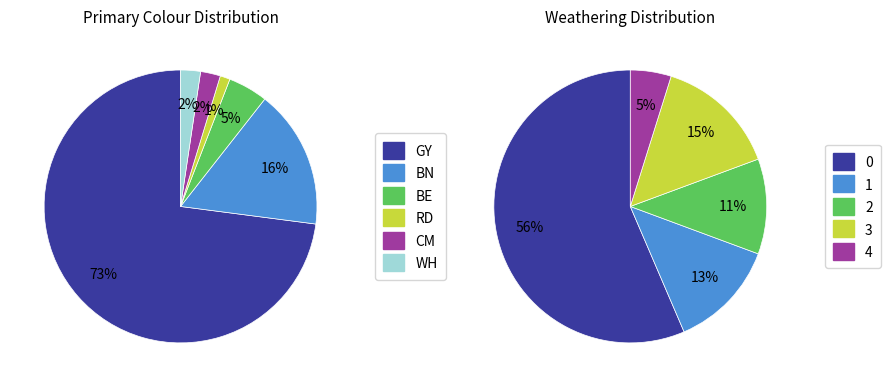

Is there a majority slice in this chart?

Yes